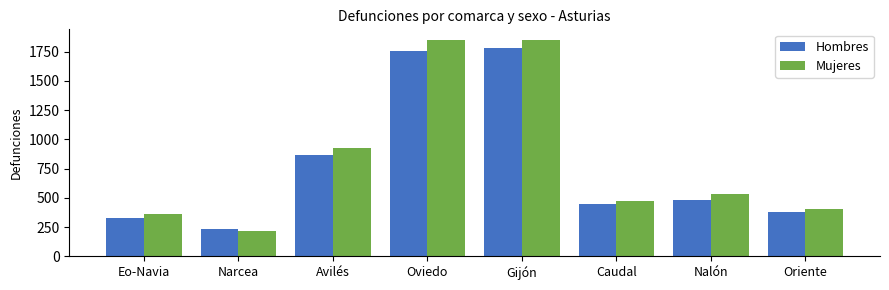

Is it true that Mujeres equals 214 at Narcea?

True